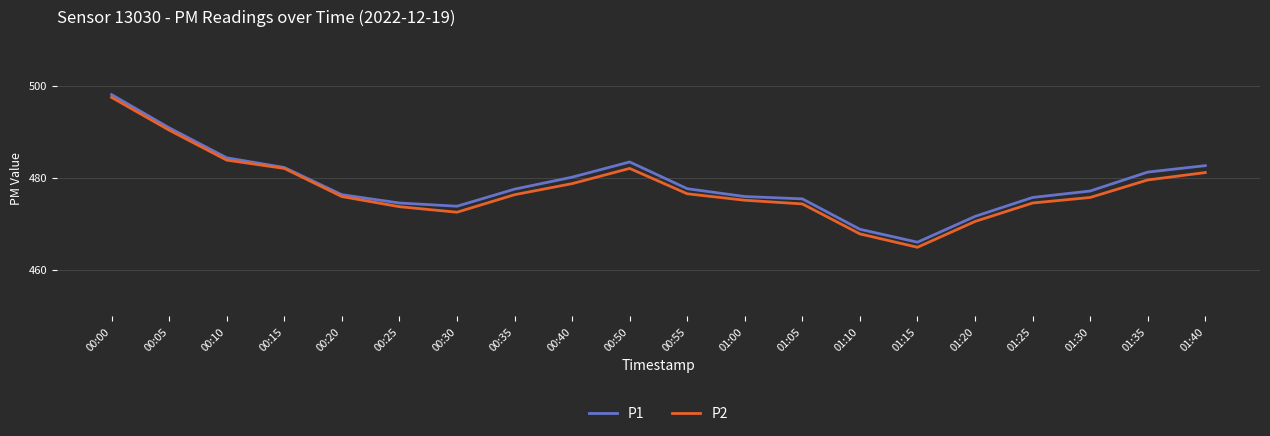

Where is the first local minimum for P1?

00:30